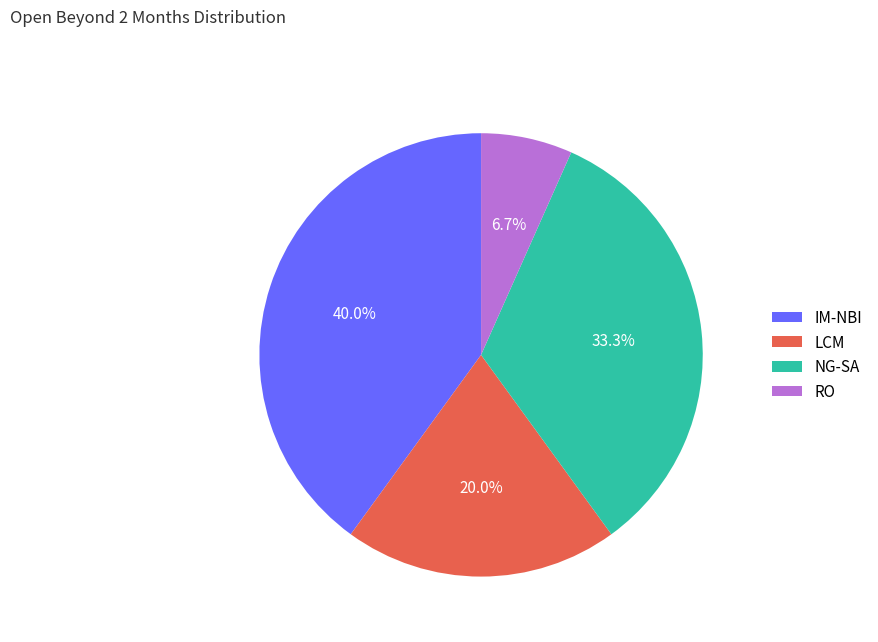

Rank the categories by value from lowest to highest.

RO, LCM, NG-SA, IM-NBI